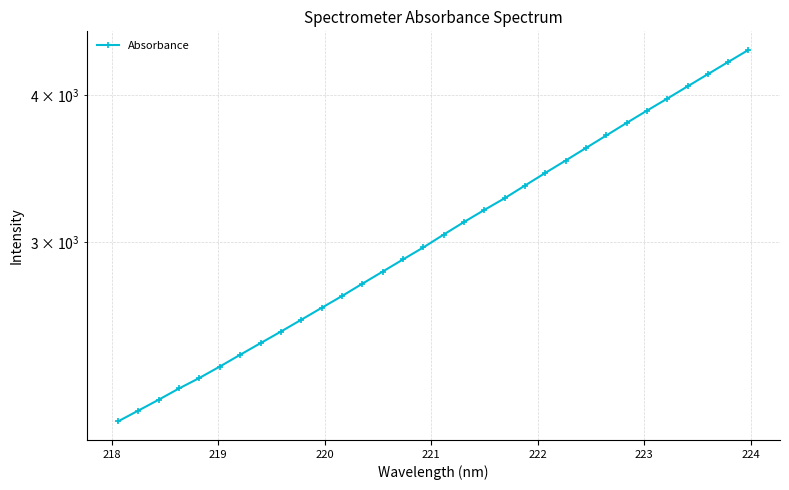

Count the number of values greater than 3045.

16